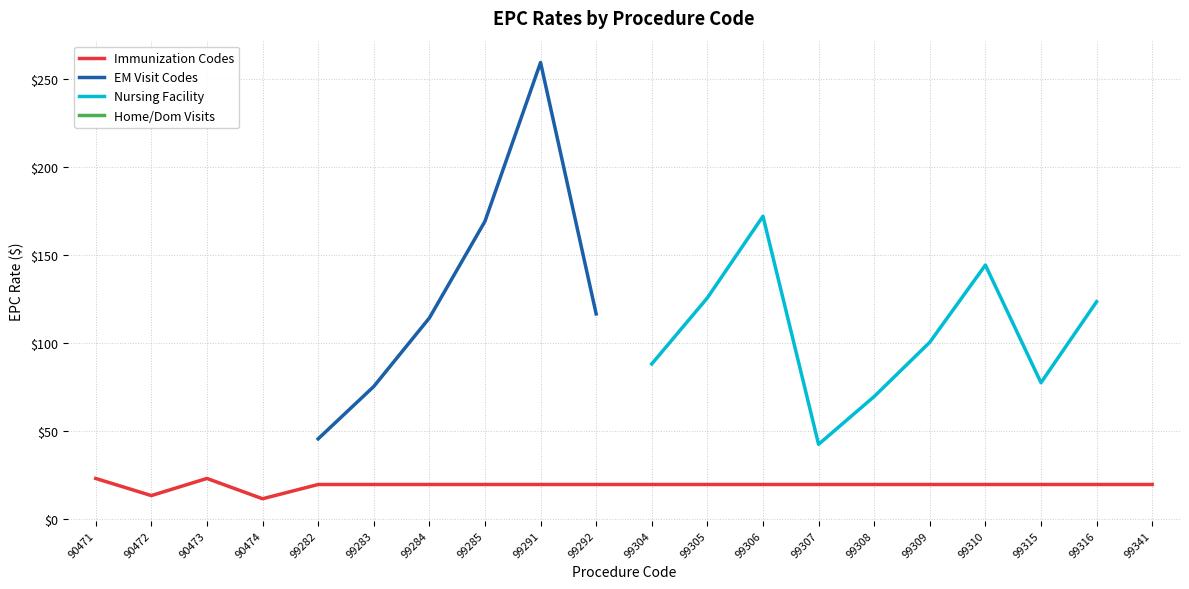

At which category is the sum across all series the highest?

99291